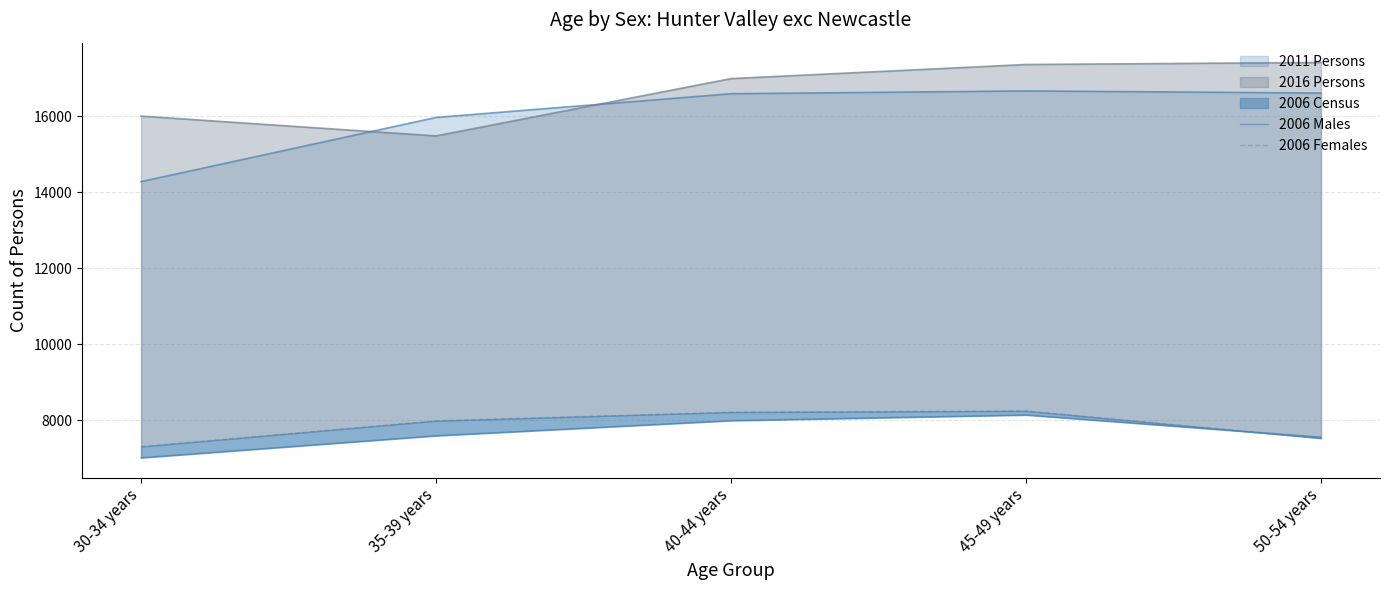

Reading left to right, extract all data points from this chart.

2006 Males: 30-34 years=7014	35-39 years=7594	40-44 years=7992	45-49 years=8141	50-54 years=7557
2006 Females: 30-34 years=7308	35-39 years=7987	40-44 years=8214	45-49 years=8246	50-54 years=7527